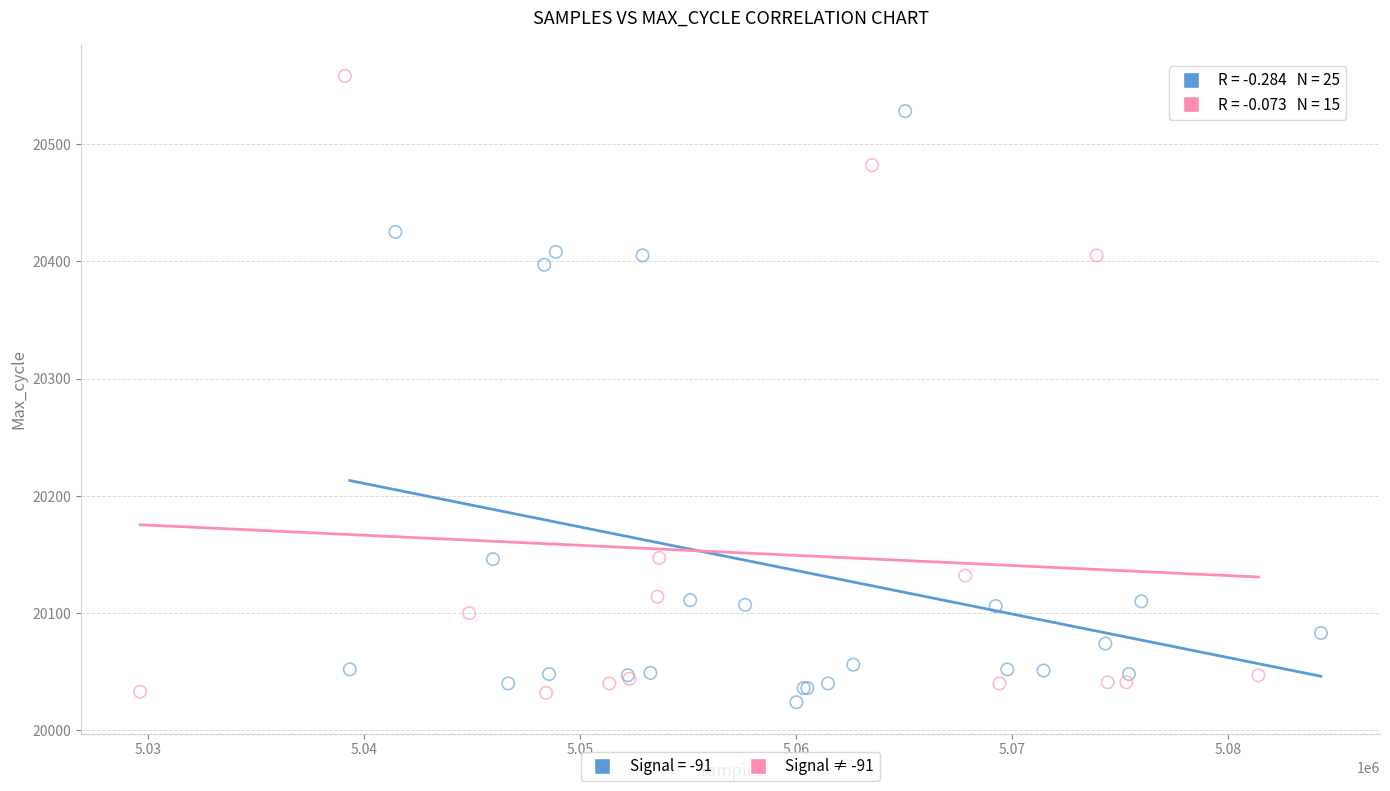

Which series reaches the maximum Y coordinate?

Signal ≠ -91